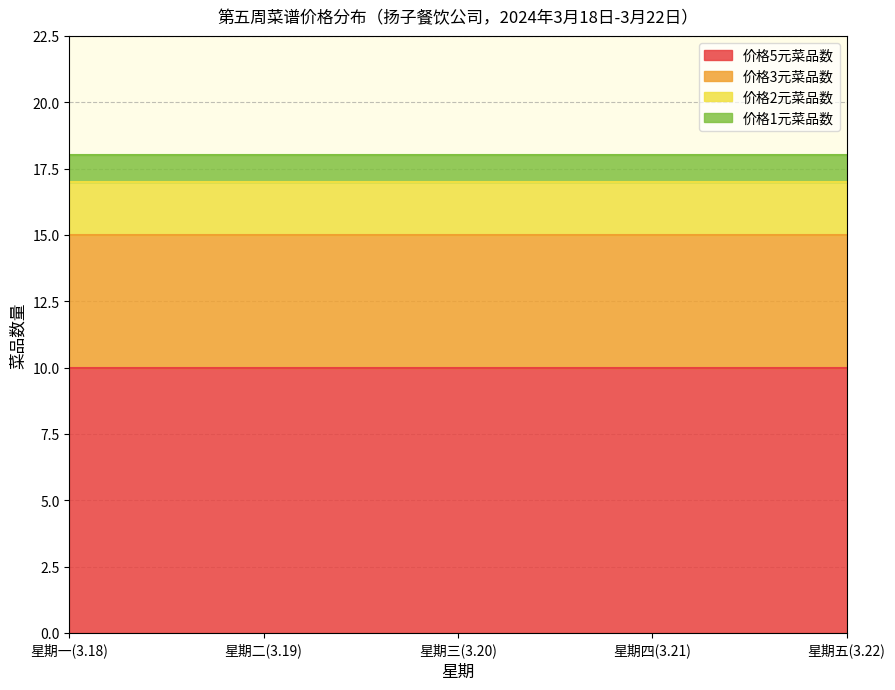

At which label does 价格2元菜品数 reach its peak?

星期一(3.18)